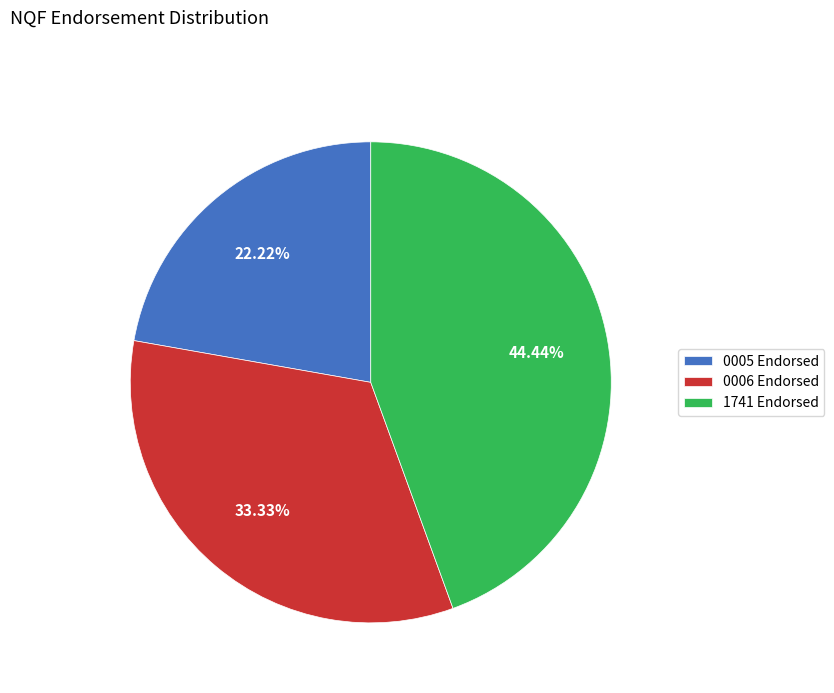

Between 0005 Endorsed and 0006 Endorsed, which is larger?

0006 Endorsed